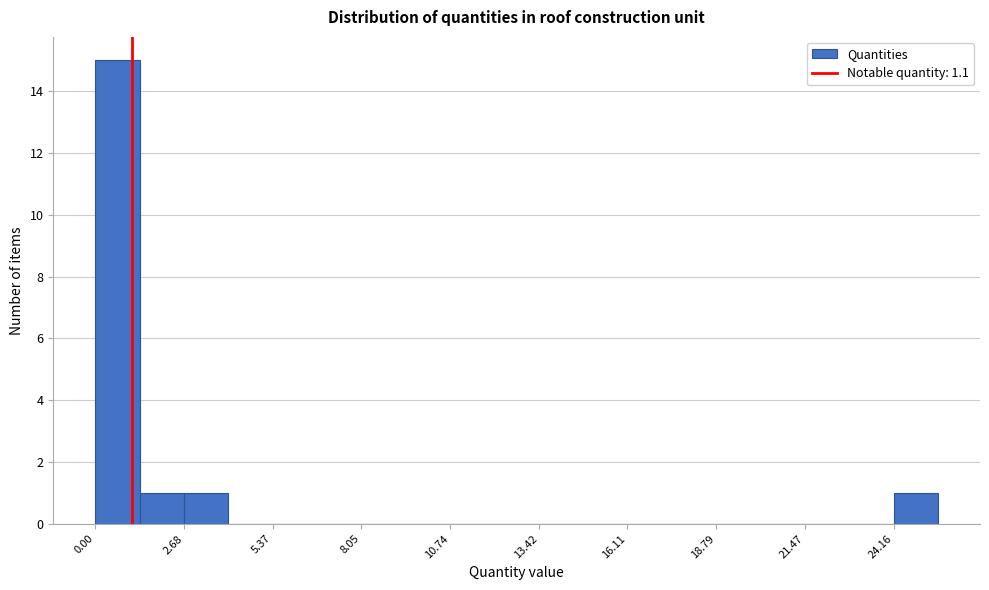

Around what value on the x-axis is the tallest bar? Give the approximate position of its centre, as read against the axis.

0.5